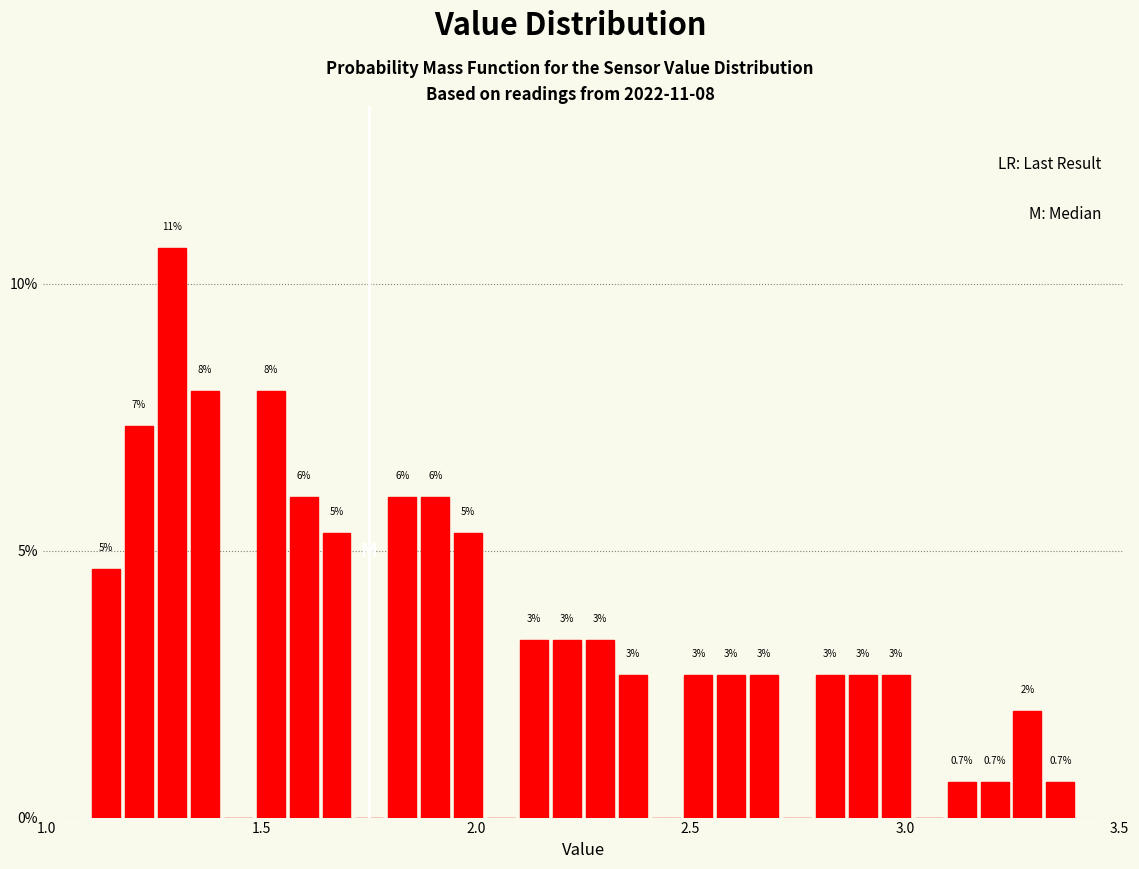

Read against the x-axis, roughly where is the centre of the tallest bar?

1.30